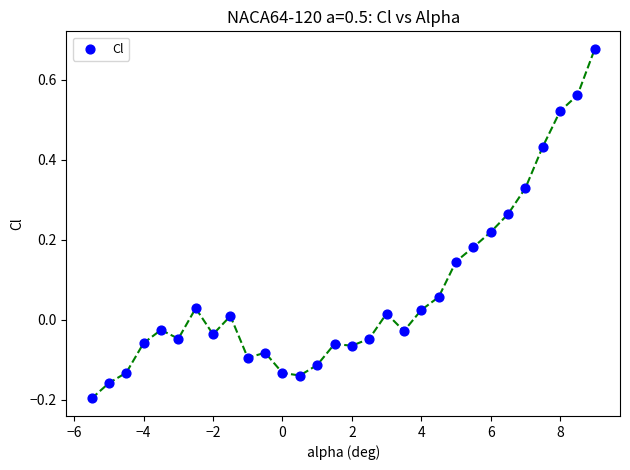

What is the range of Y values (max minus min)?

0.9